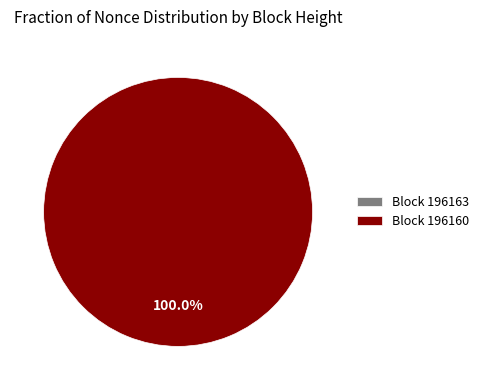

Which category accounts for the majority?

Block 196160